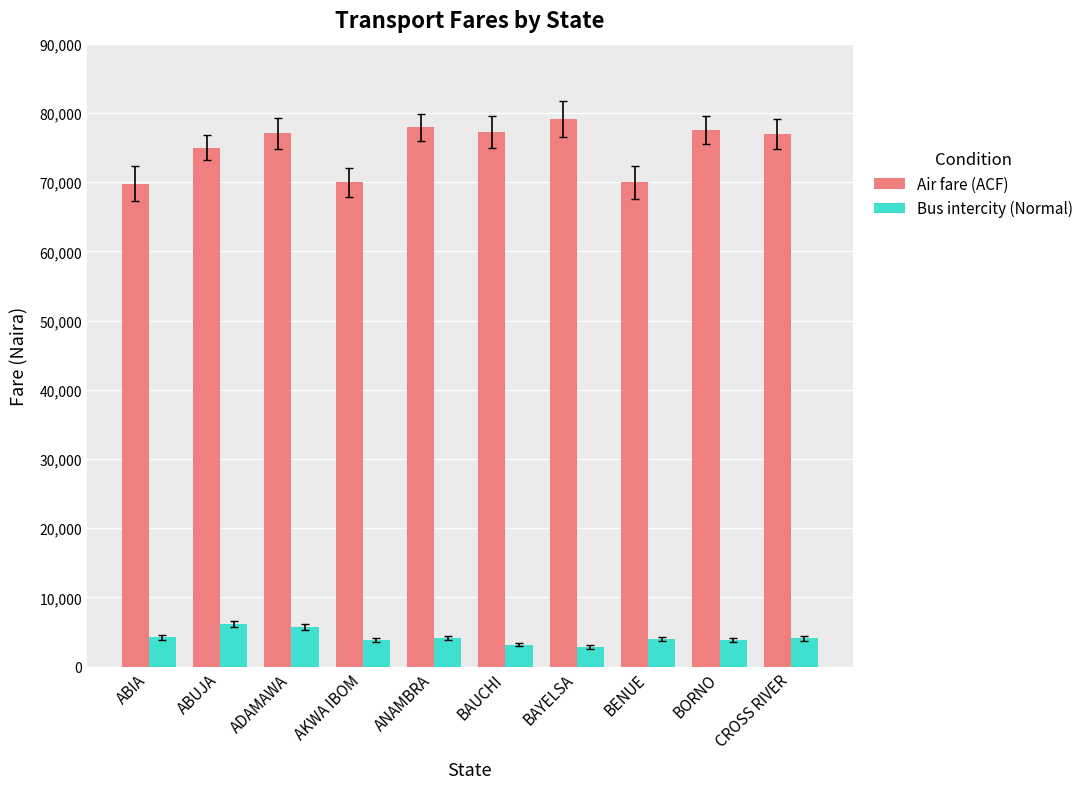

What is the difference between the maximum and minimum values in the Bus intercity (Normal) series?

3304.8